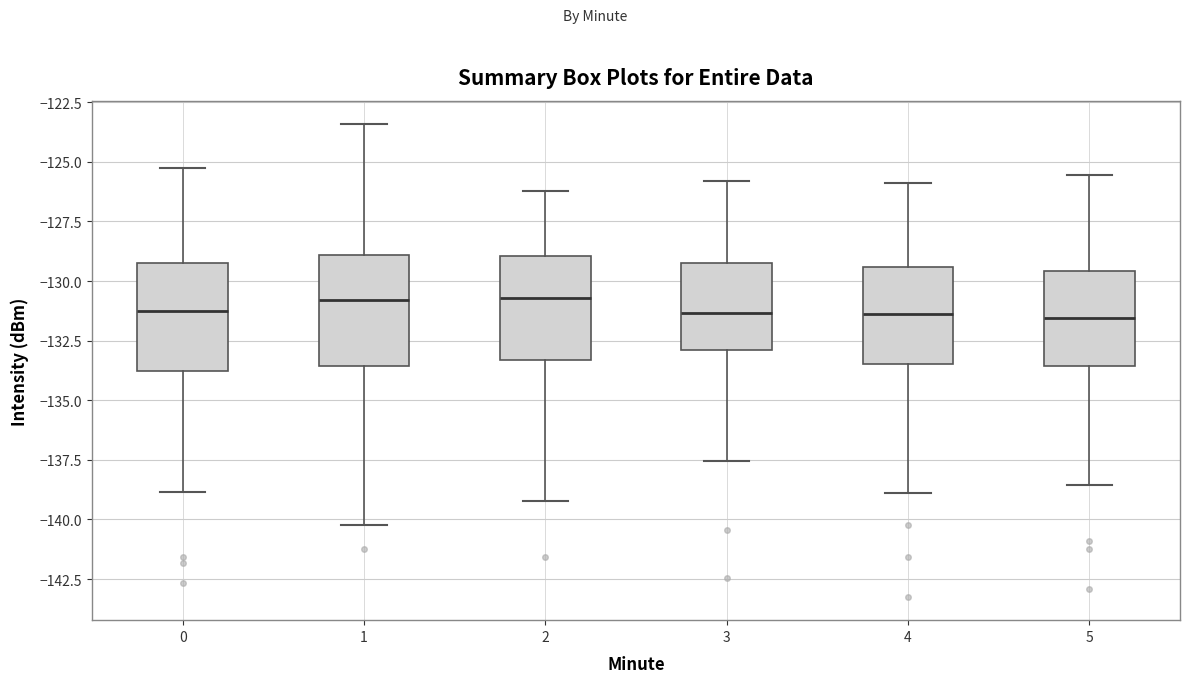

Reading left to right, transcribe this box plot: for each box, give where its median line is, the range the box spans, and where its two whiskers end, as read against the y-axis. The values are not printed on the chart, so give them approximately, as read against the axis.

0: median -131.5, box -134.0 to -129.0, whiskers -139.0 to -125.5
1: median -131.0, box -133.5 to -129.0, whiskers -140.0 to -123.5
2: median -130.5, box -133.5 to -129.0, whiskers -139.0 to -126.0
3: median -131.5, box -133.0 to -129.0, whiskers -137.5 to -126.0
4: median -131.5, box -133.5 to -129.5, whiskers -139.0 to -126.0
5: median -131.5, box -133.5 to -129.5, whiskers -138.5 to -125.5